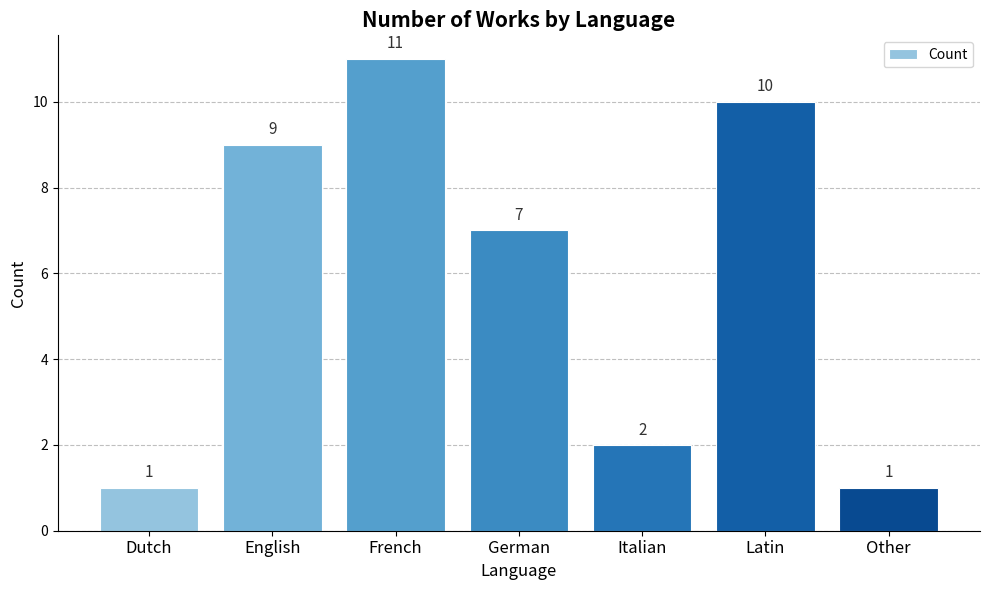

Where is the data nearest to the value 6?

German